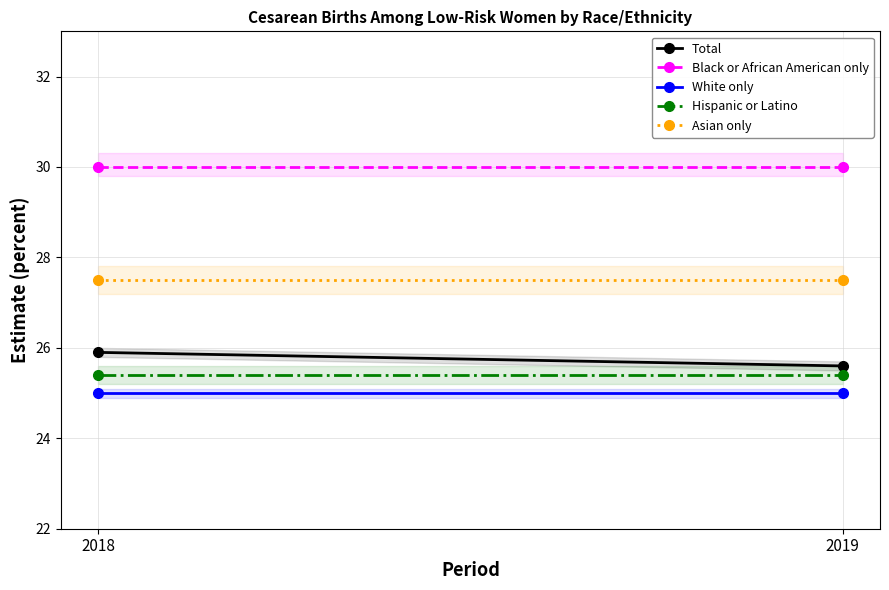

Is it true that Black or African American only equals 7.1 at 2018?

False